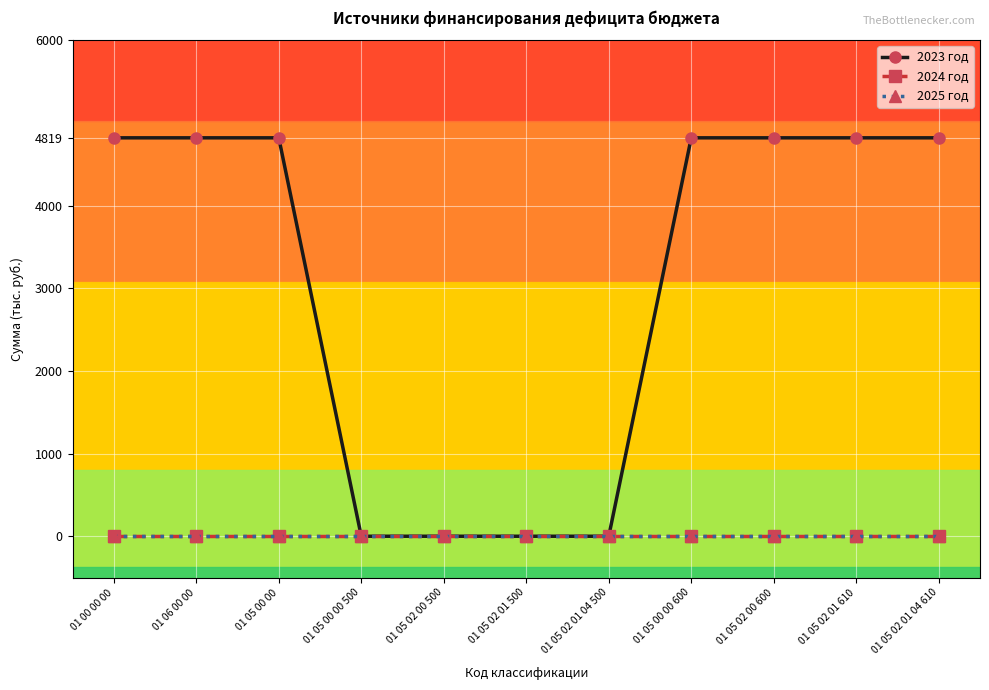

What position from the right is 01 05 00 00?

9